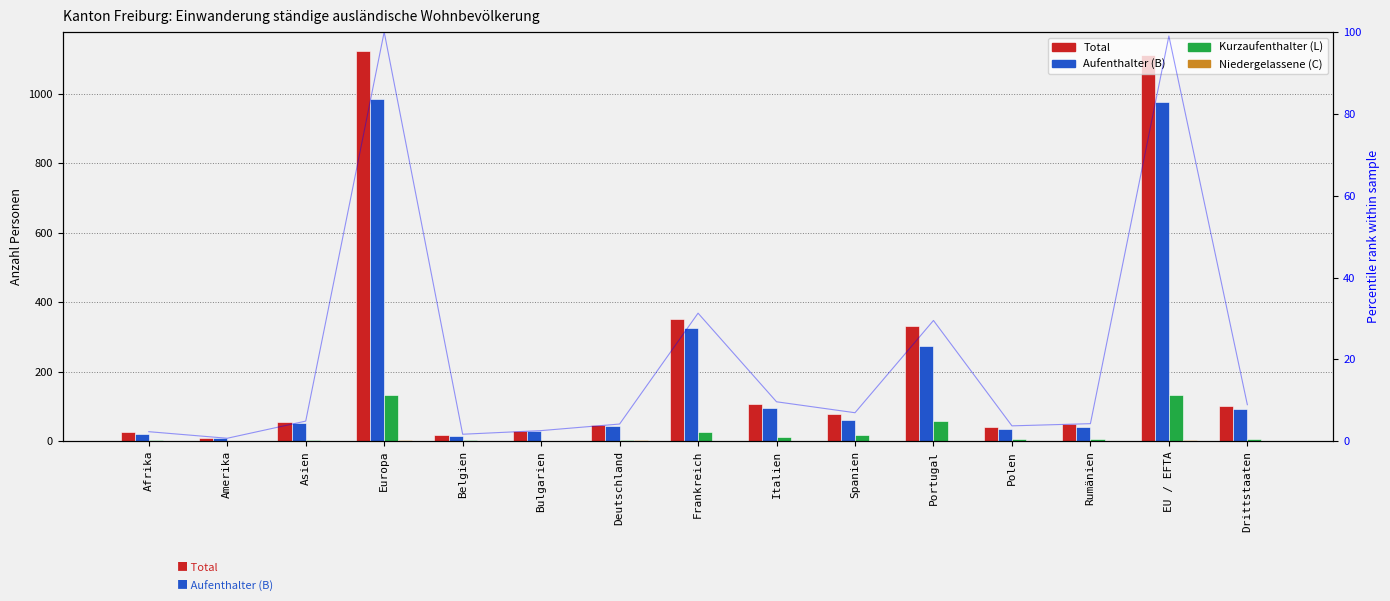

The Kurzaufenthalter (L) Total series shows 4 at Afrika. True or false?

True